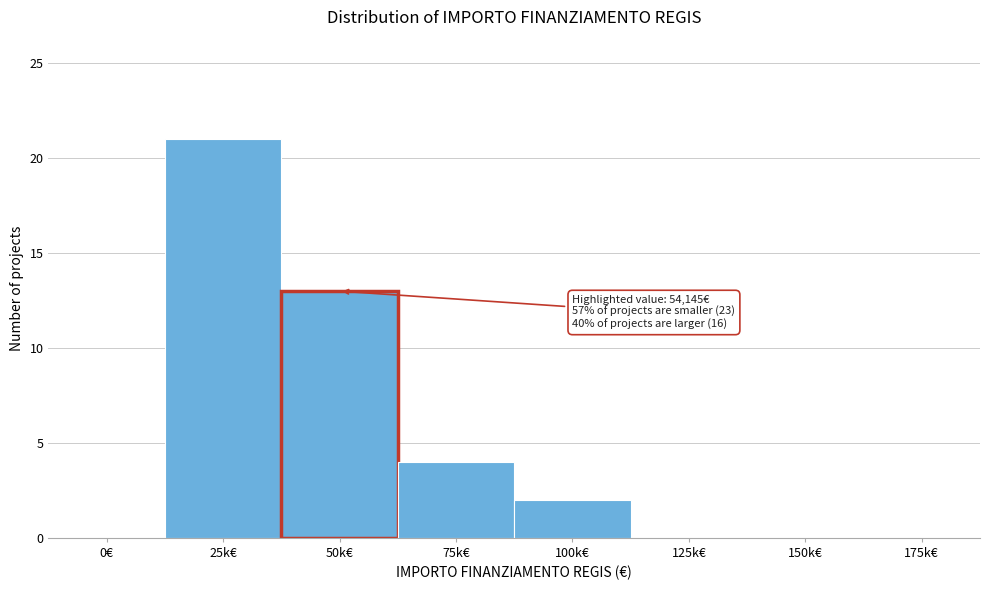

Reading left to right, list all the values displayed in this chart.

0€=0	25k€=21	50k€=13	75k€=4	100k€=2	125k€=0	150k€=0	175k€=0